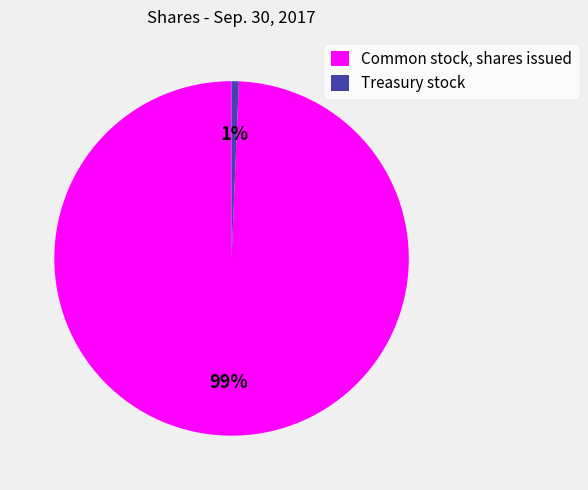

Which category accounts for the majority?

Common stock, shares issued